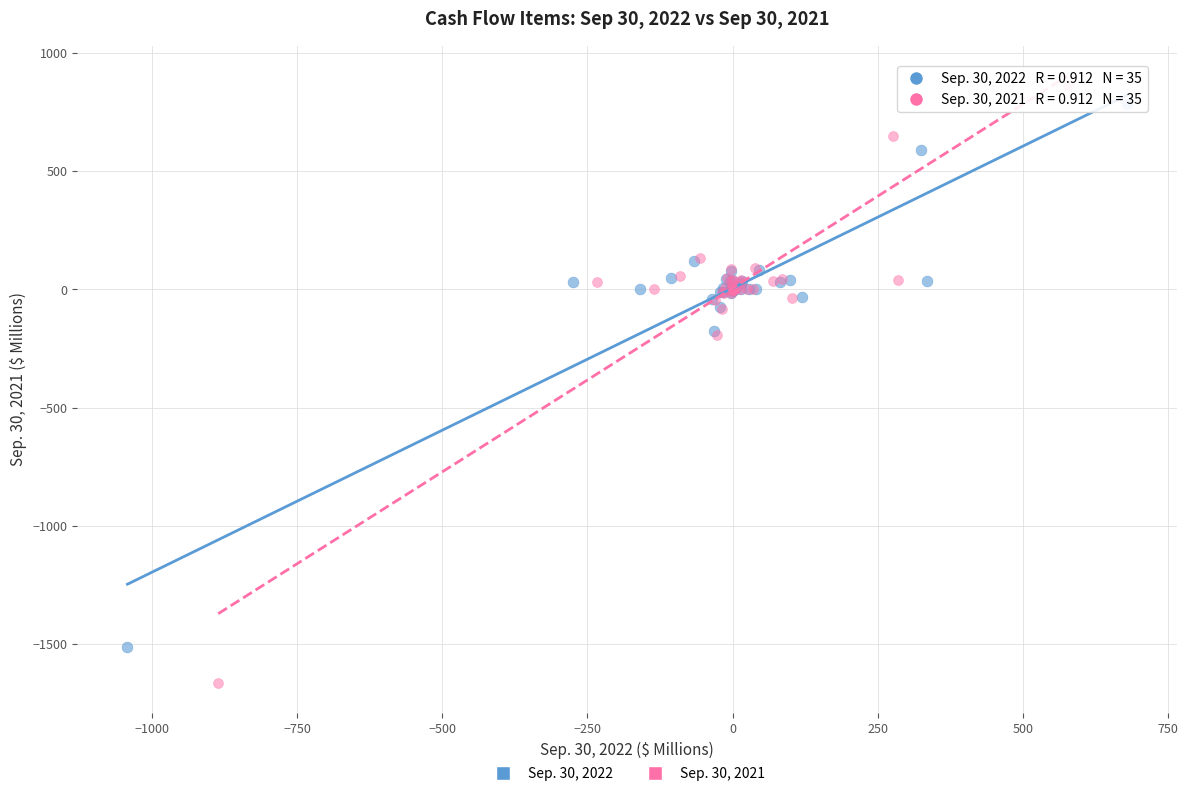

Which series has the widest spread of Y values?

Sep. 30, 2021